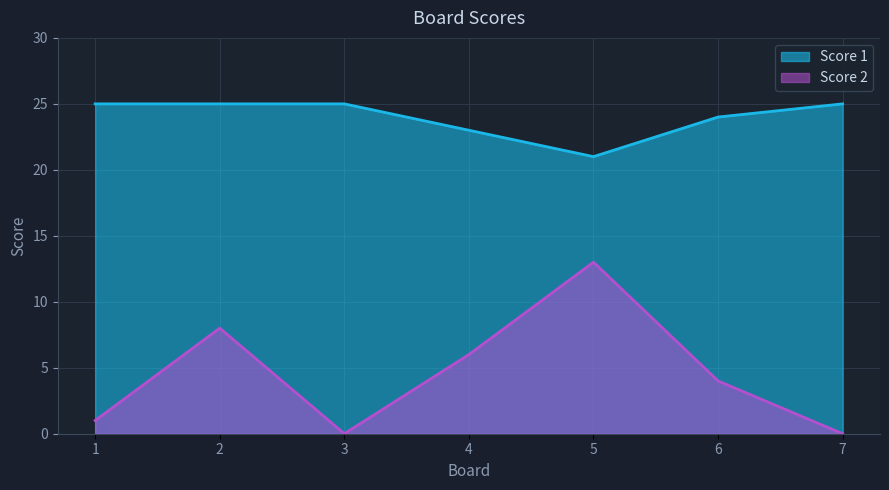

How many lines are shown in the chart?

2